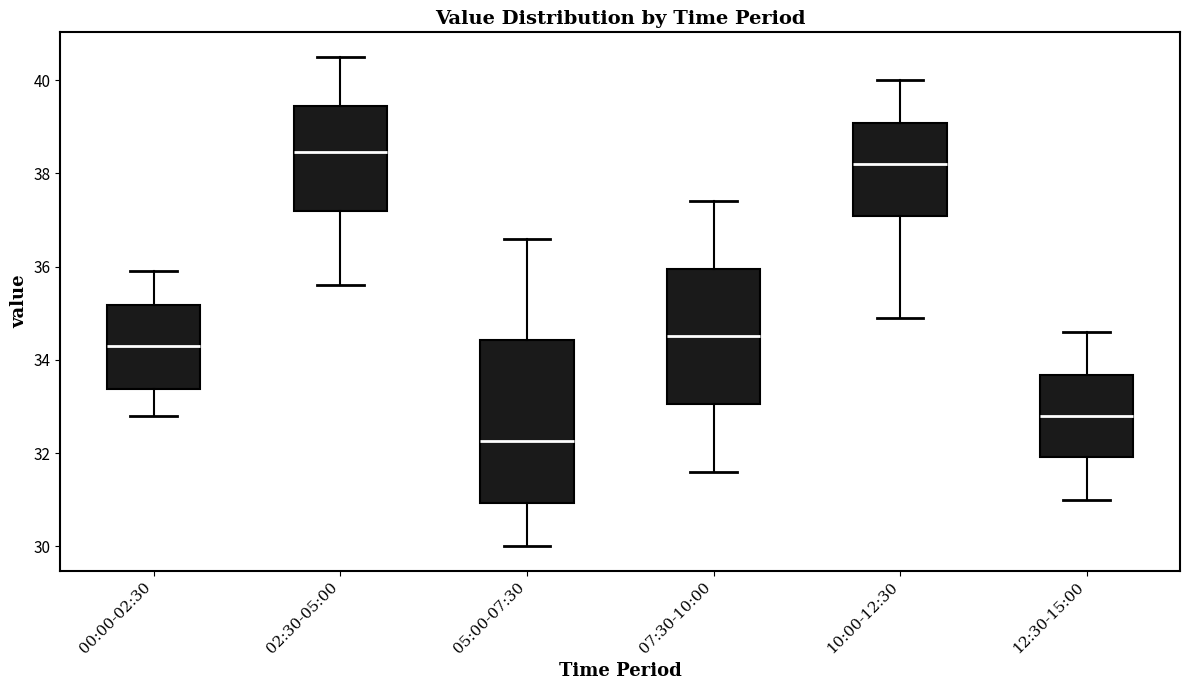

Reading left to right, read every box against the y-axis: the position of its median line, the range the box covers, and the ends of its whiskers. The values are not printed on the chart, so give them approximately, as read against the axis.

00:00-02:30: median 34.4, box 33.4 to 35.2, whiskers 32.8 to 36.0
02:30-05:00: median 38.4, box 37.2 to 39.4, whiskers 35.6 to 40.6
05:00-07:30: median 32.2, box 31.0 to 34.4, whiskers 30.0 to 36.6
07:30-10:00: median 34.6, box 33.0 to 36.0, whiskers 31.6 to 37.4
10:00-12:30: median 38.2, box 37.0 to 39.0, whiskers 35.0 to 40.0
12:30-15:00: median 32.8, box 32.0 to 33.6, whiskers 31.0 to 34.6